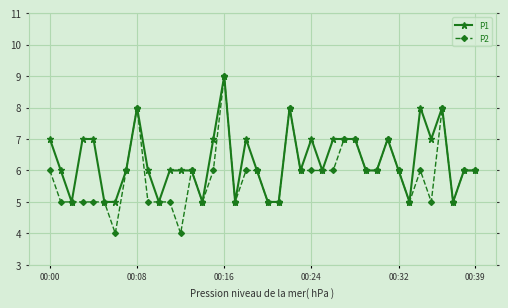

What is the greatest value displayed?

9